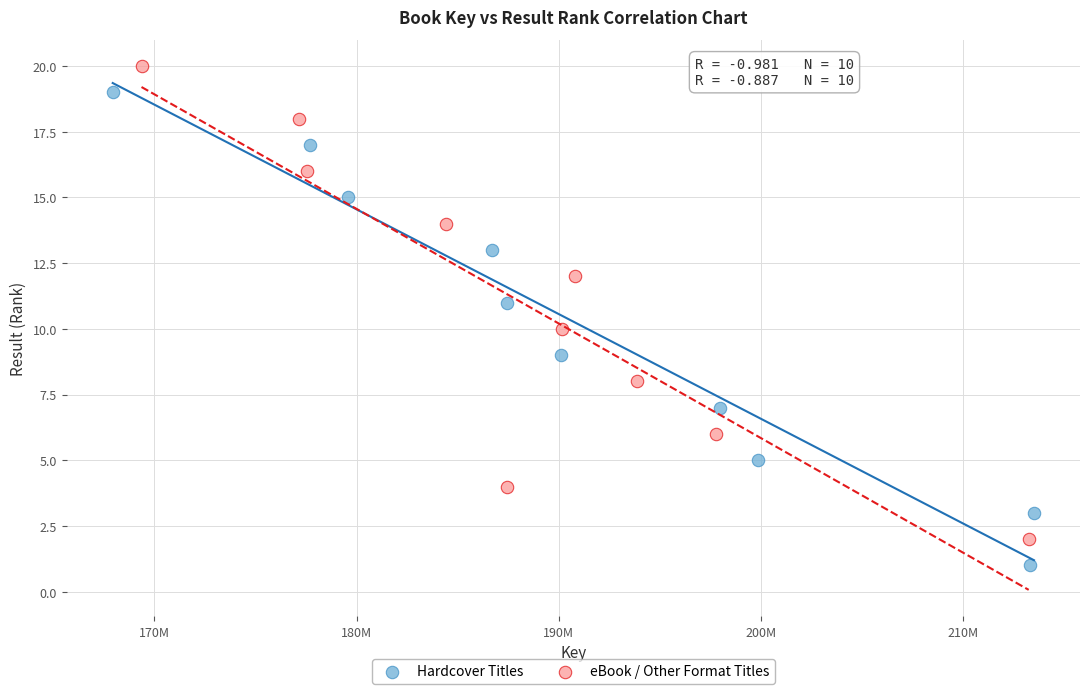

Which series contains the lowest Y value?

Hardcover Titles